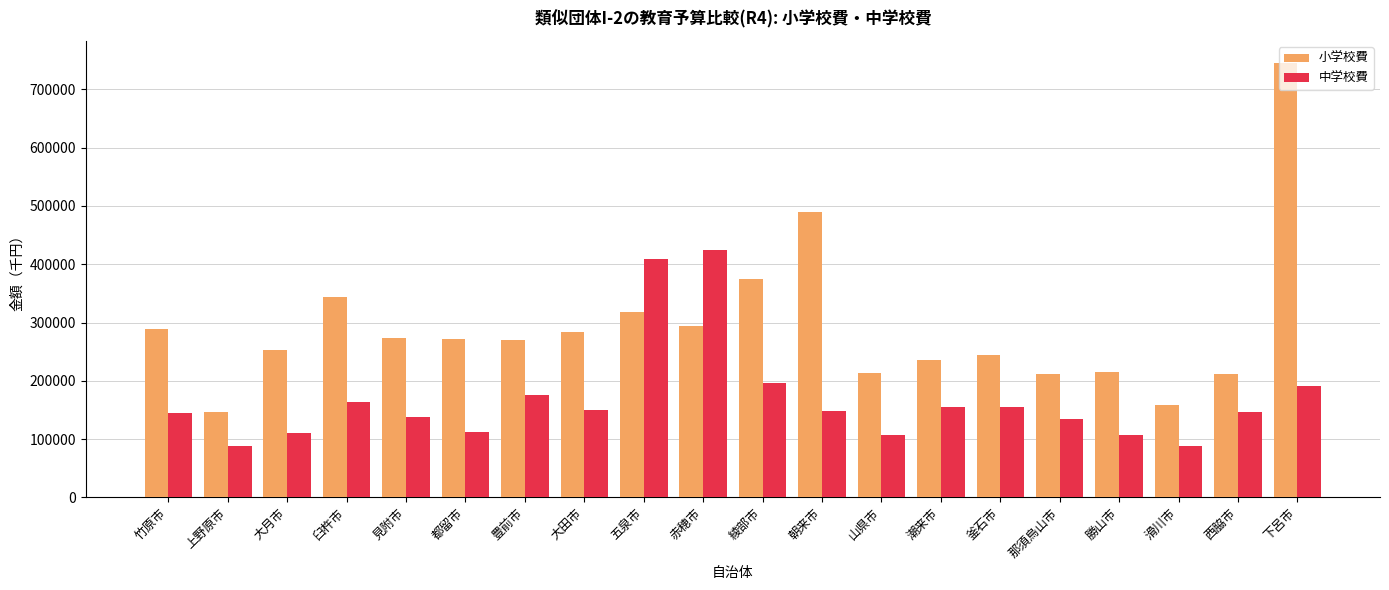

List the series in order of their peak value, lowest first.

中学校費, 小学校費